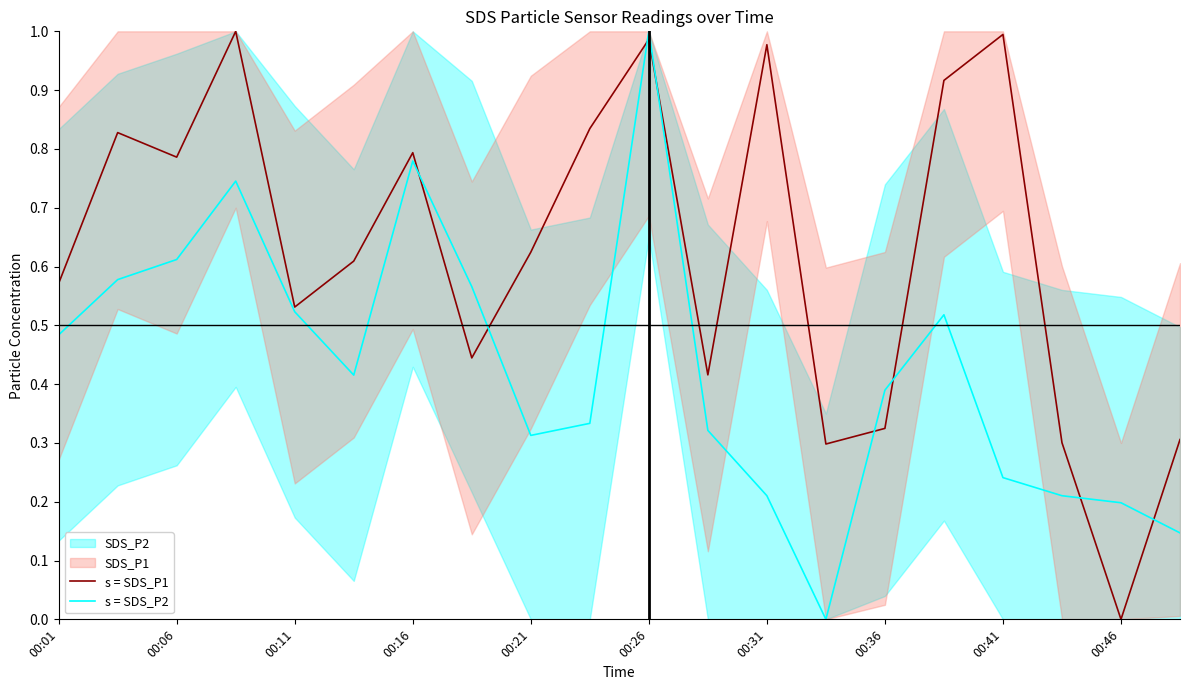

Does the chart have visible grid lines?

No